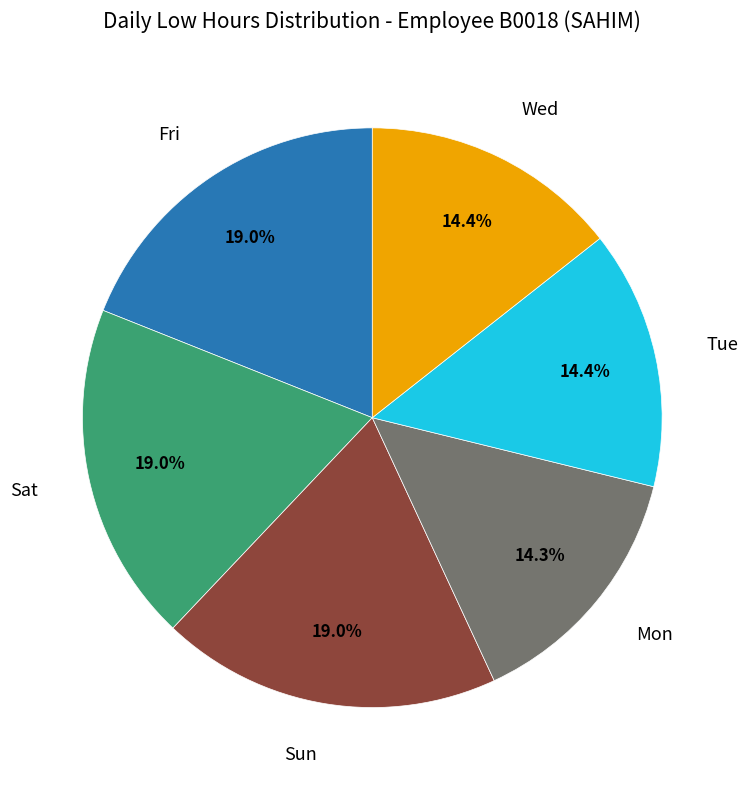

What percentage is NOT represented by Mon?

85.7%